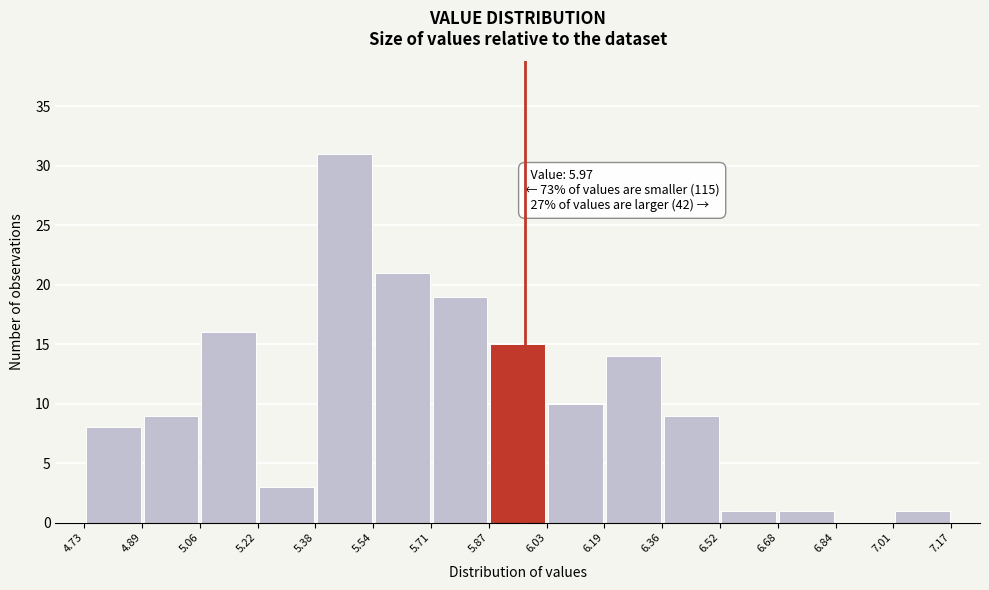

Over which range of the x-axis is the bar tallest?

5.38 to 5.54